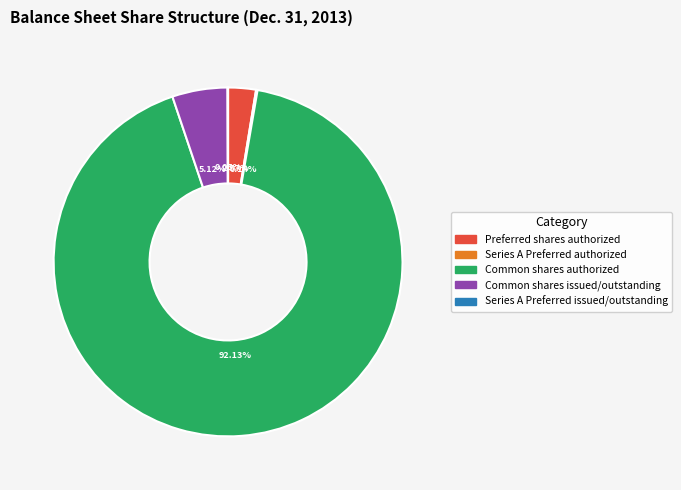

To the nearest percent, what is the difference between the largest and smallest slice percentages?

92%